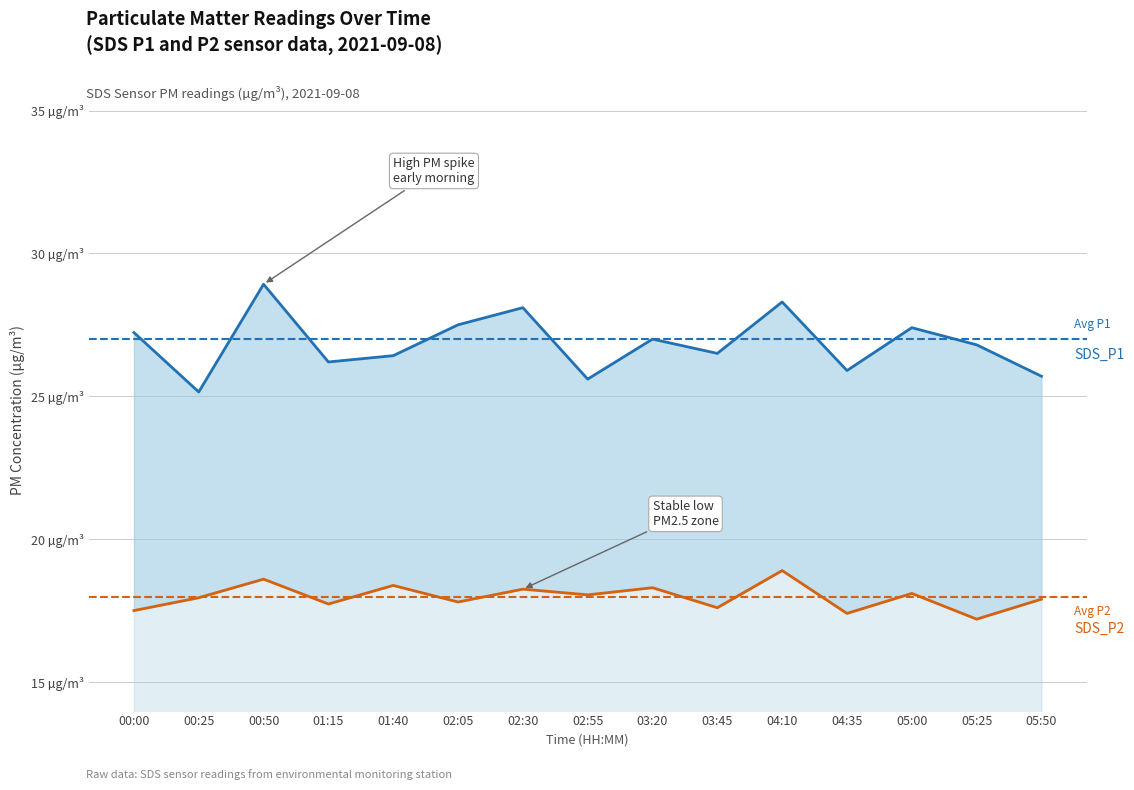

In SDS_P2, how many points are higher than both neighbors (excluding endpoints)?

6